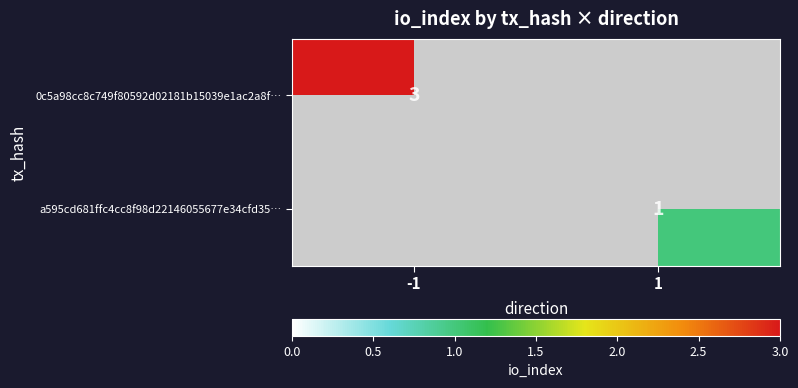

The value of 0c5a98cc8c749f80592d02181b15039e1ac2a8f… at -1 is 1. True or false?

False